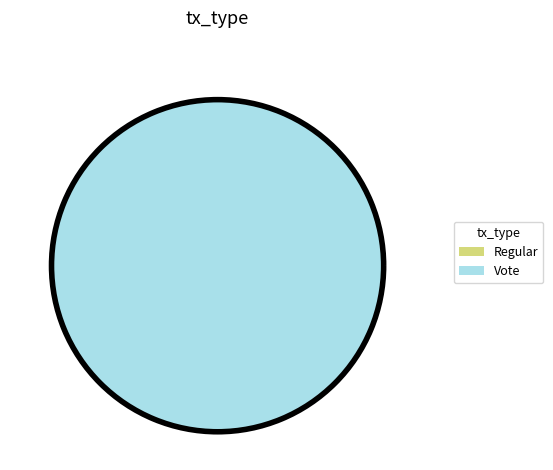

To the nearest percent, what is the combined percentage of Regular and Vote?

100%